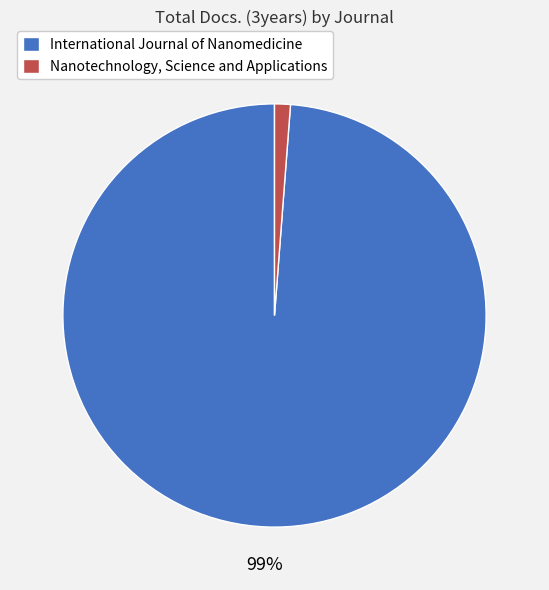

Which category has the smallest portion of the pie?

Nanotechnology, Science and Applications